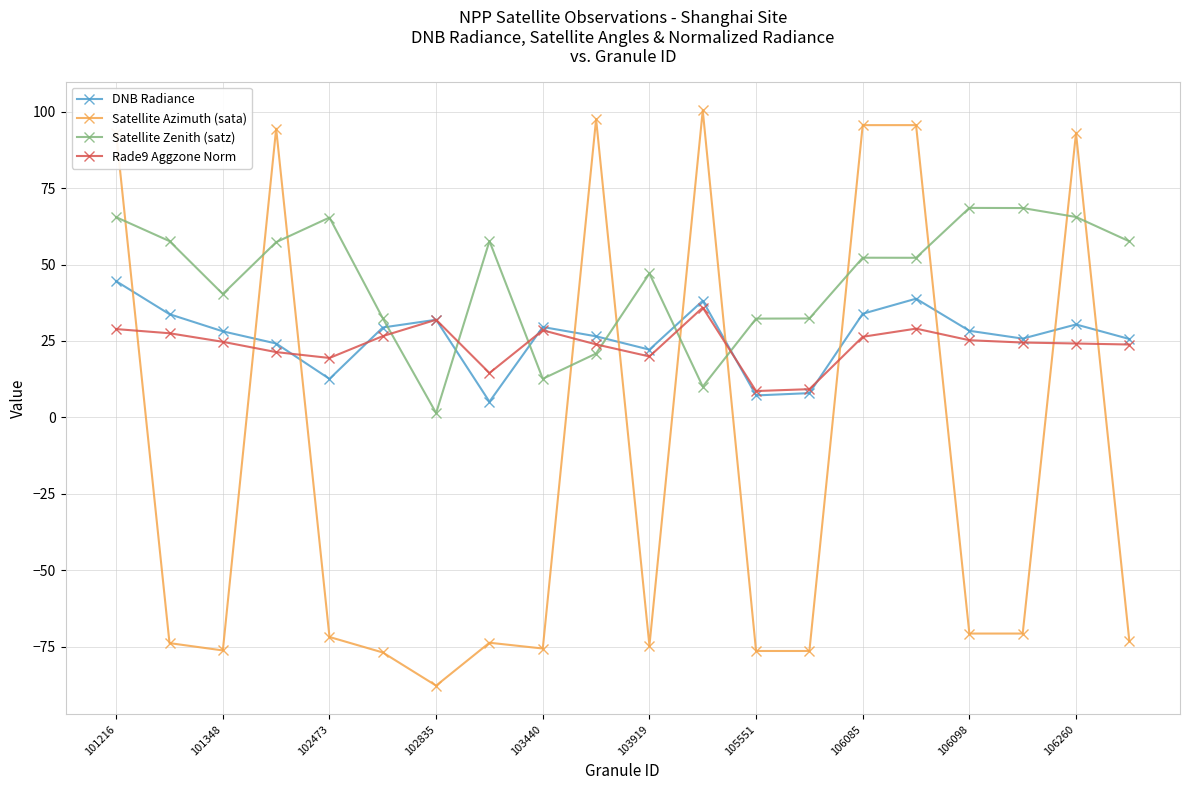

What is the sum of all Rade9 Aggzone Norm values?

474.2